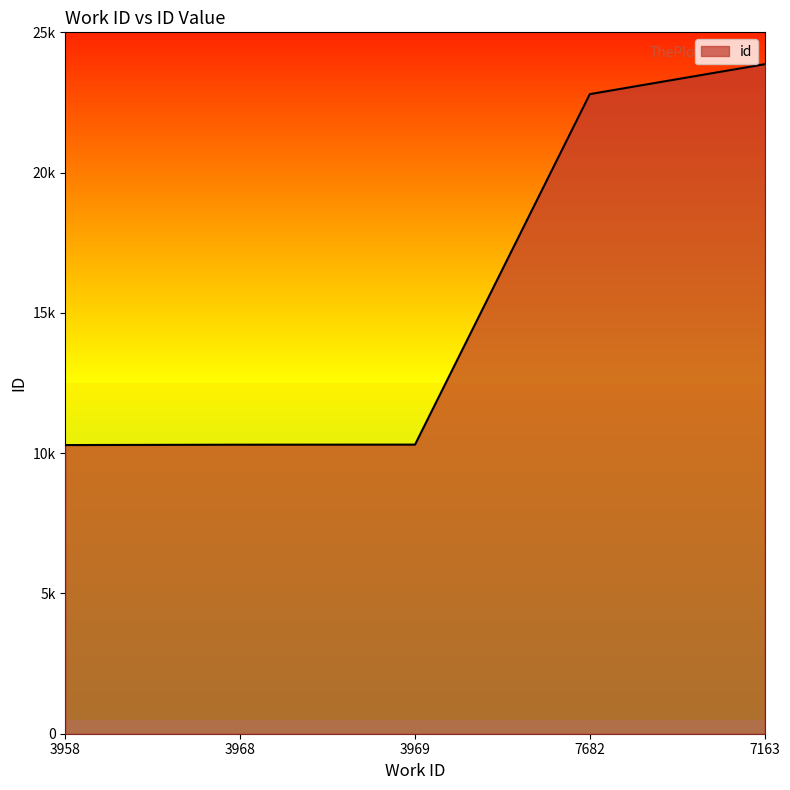

What is the maximum value shown in the chart?

23863